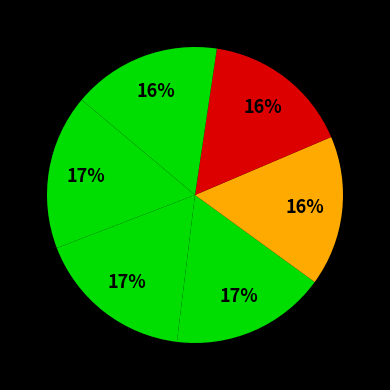

Is there a majority slice in this chart?

No